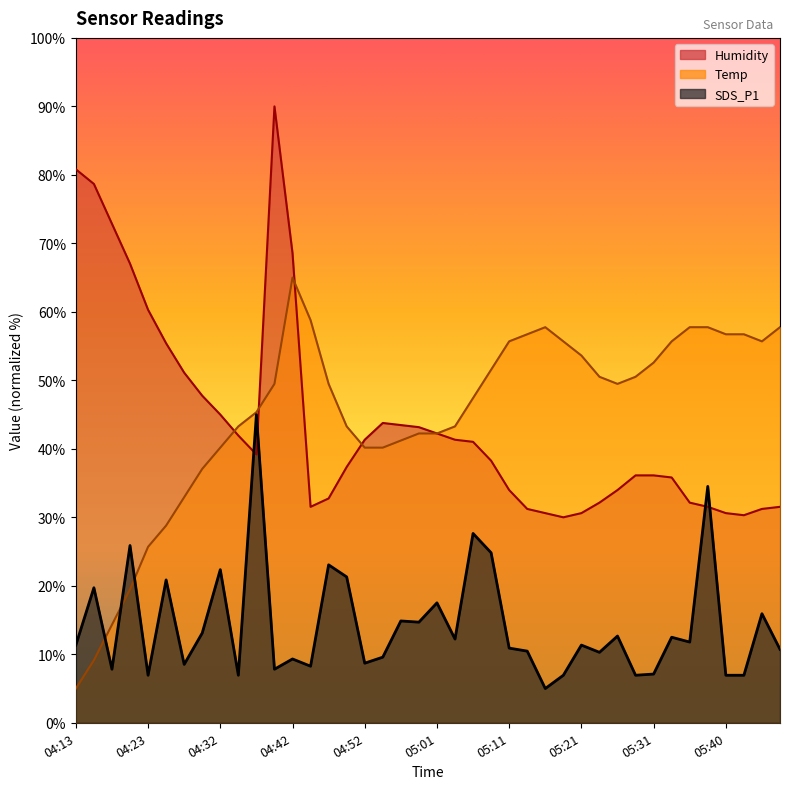

What is the lowest value of the Temp series?

5.0